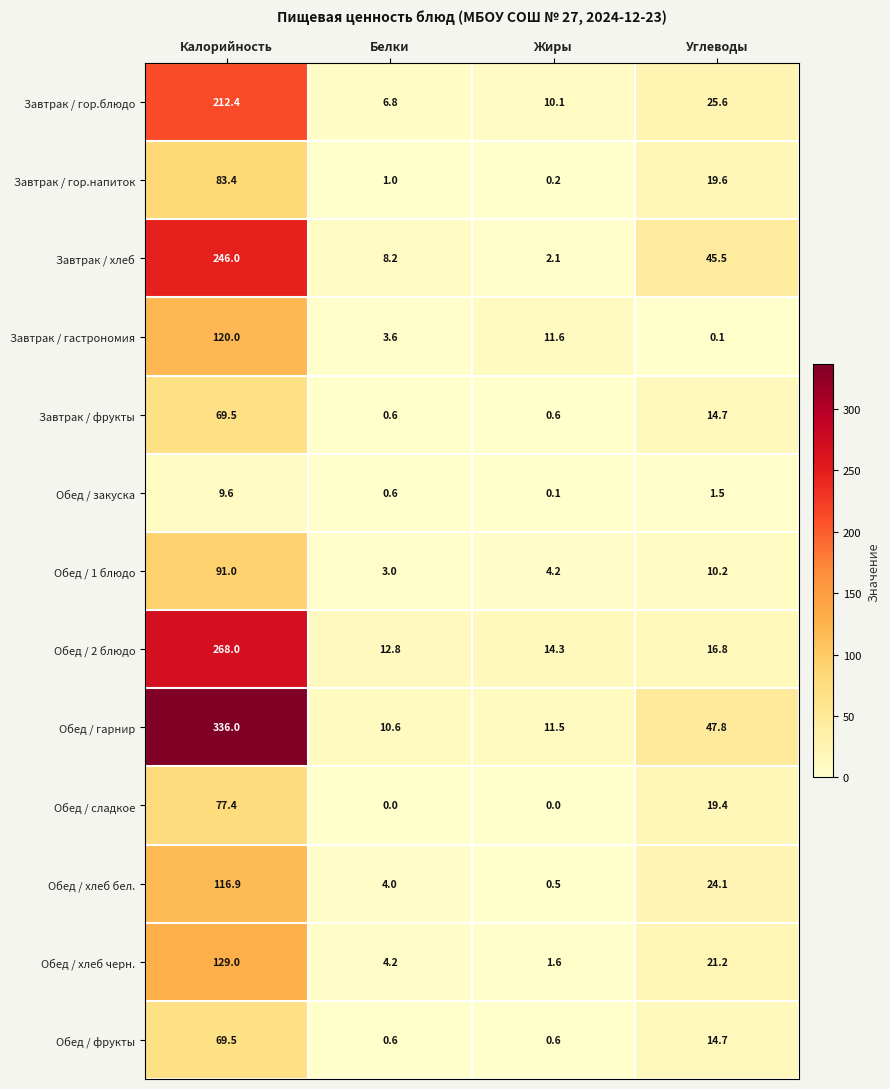

Where does the Обед / сладкое series first go above 19?

Калорийность